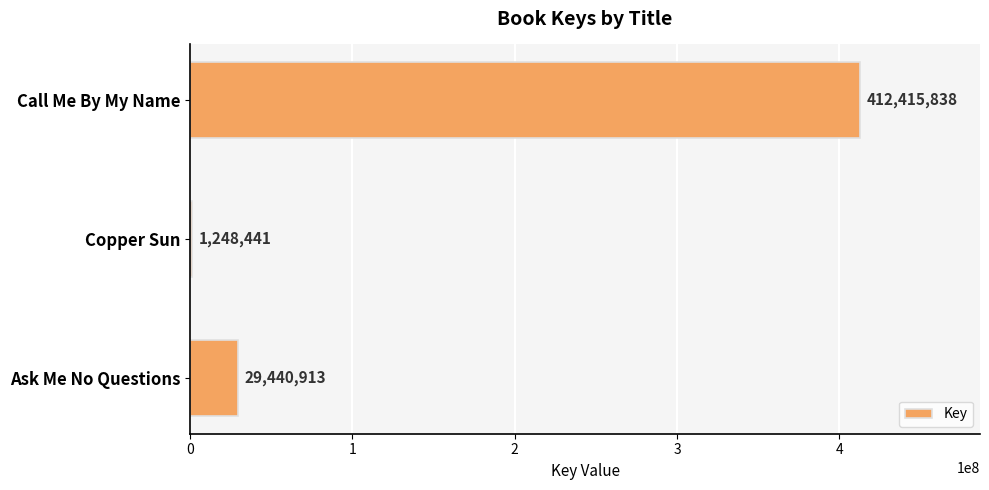

At which category does the chart reach its peak across all series?

Call Me By My Name